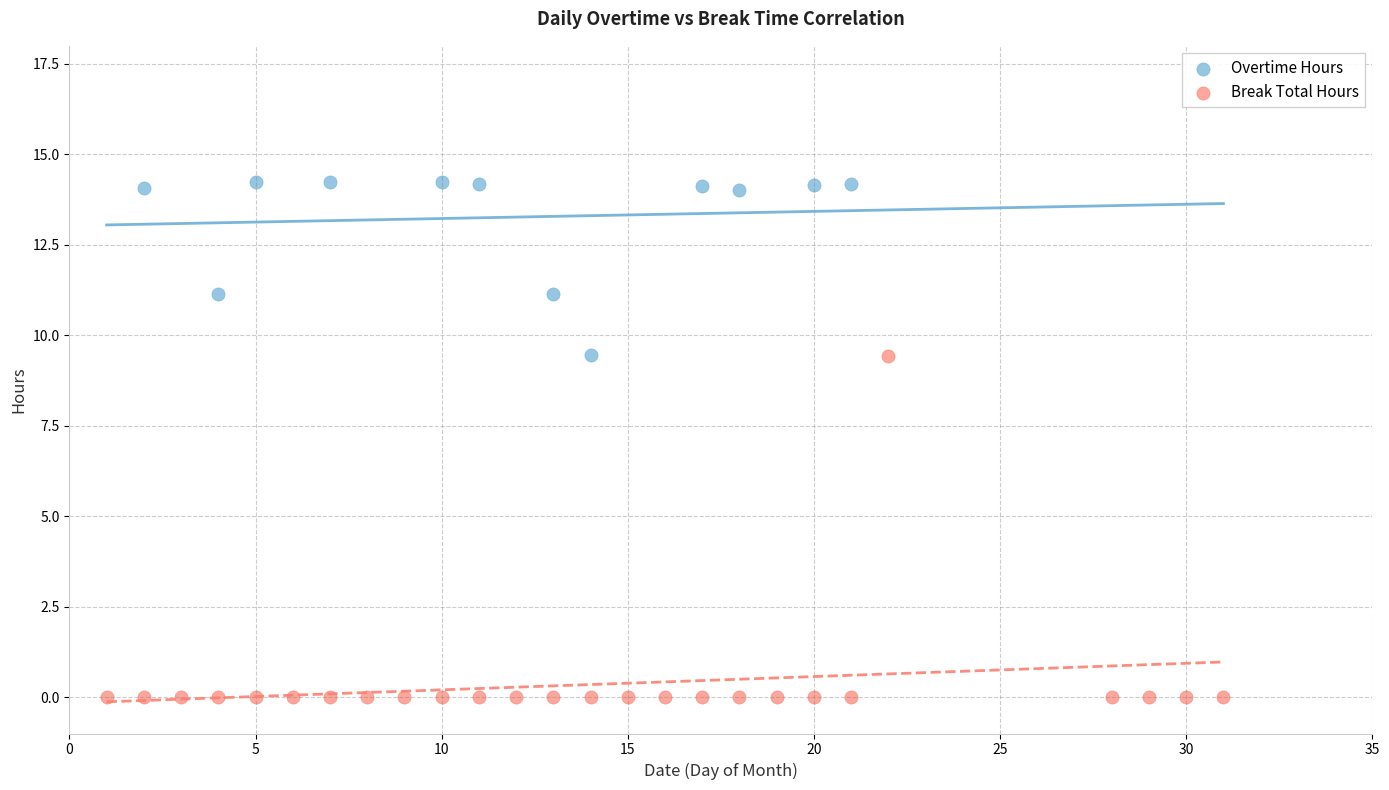

Which series has the largest Y range (max minus min)?

Break Total Hours